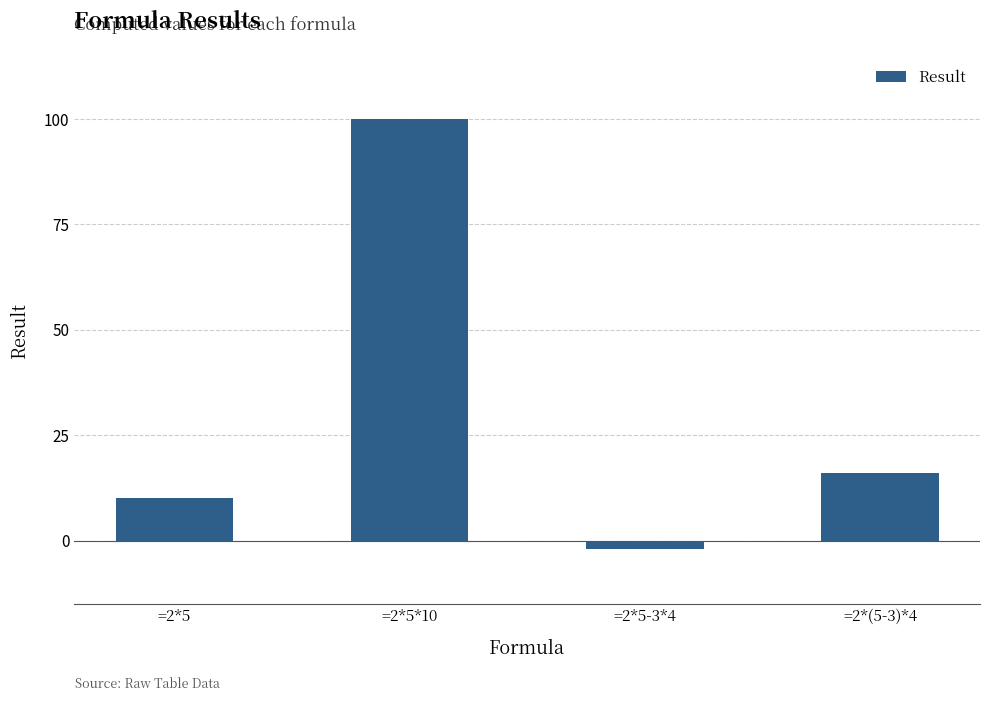

Reading left to right, transcribe all the data shown in this chart.

10	100	-2	16